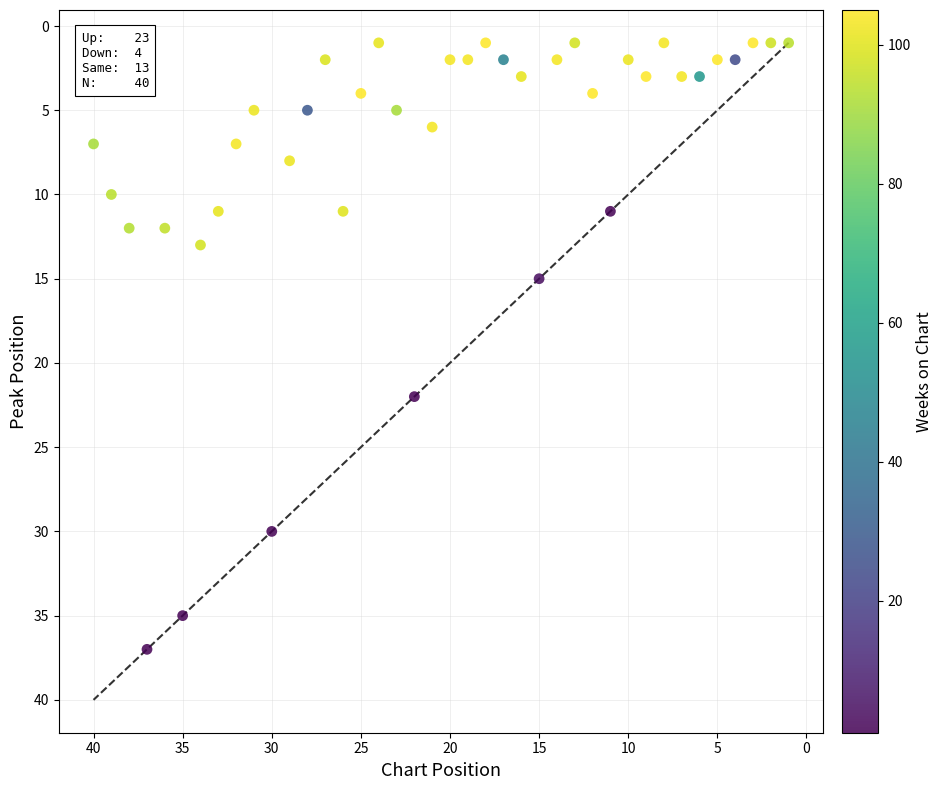

What is the range of X values (max minus min)?

39